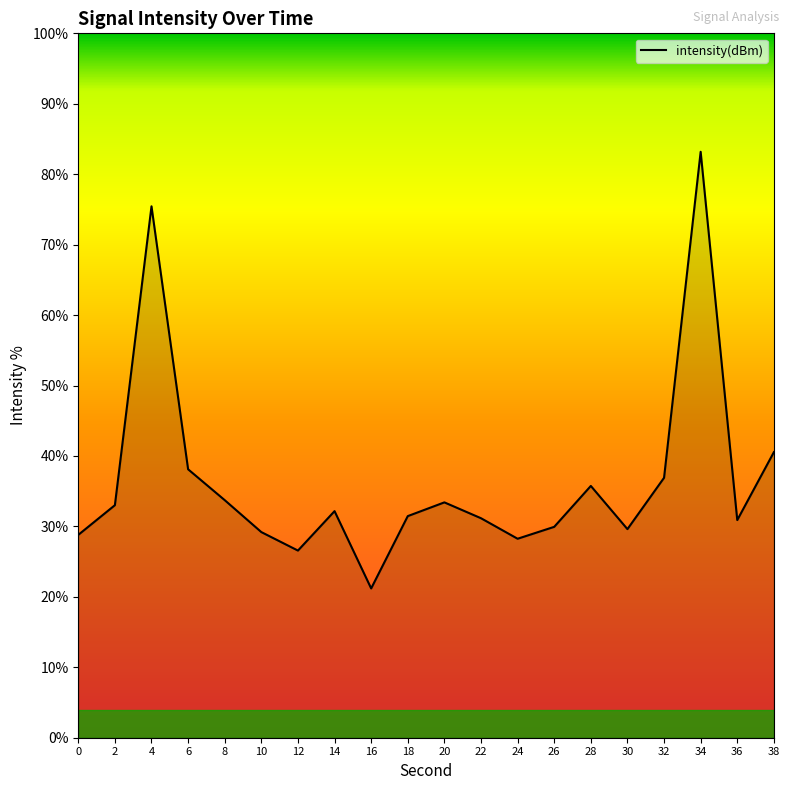

Read the value at 16.

21.2